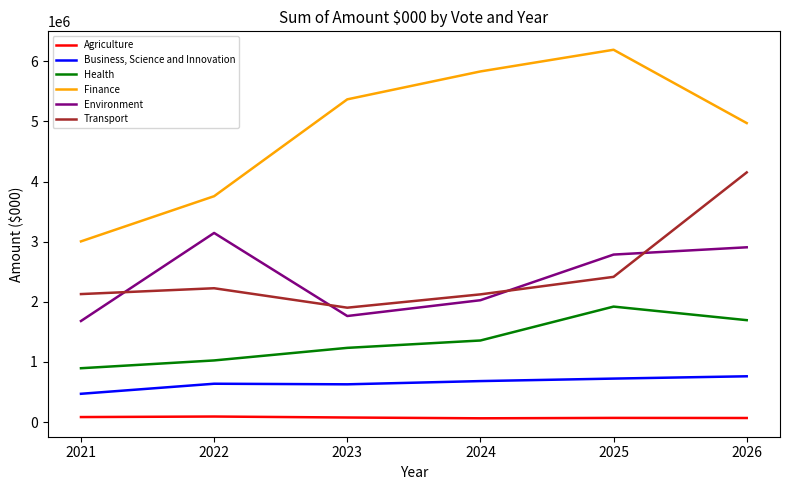

What is the difference between the maximum and second lowest values in the Agriculture series?

24427